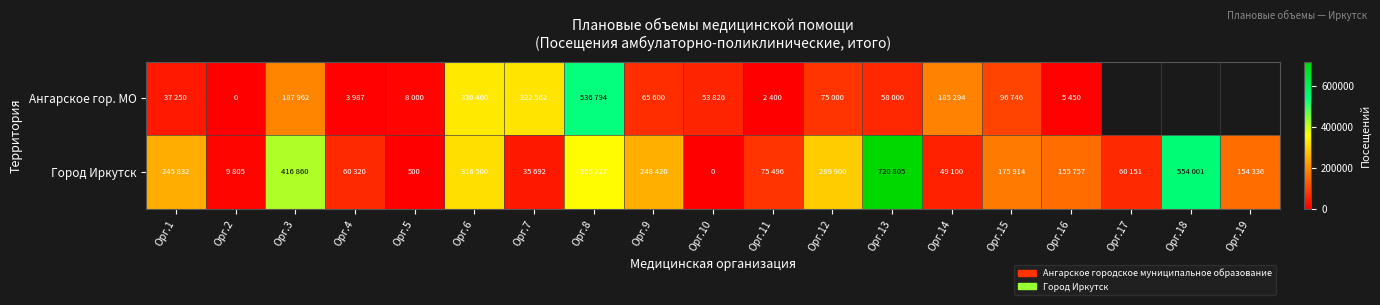

Which series changed the most between Орг.11 and Орг.16?

Город Иркутск